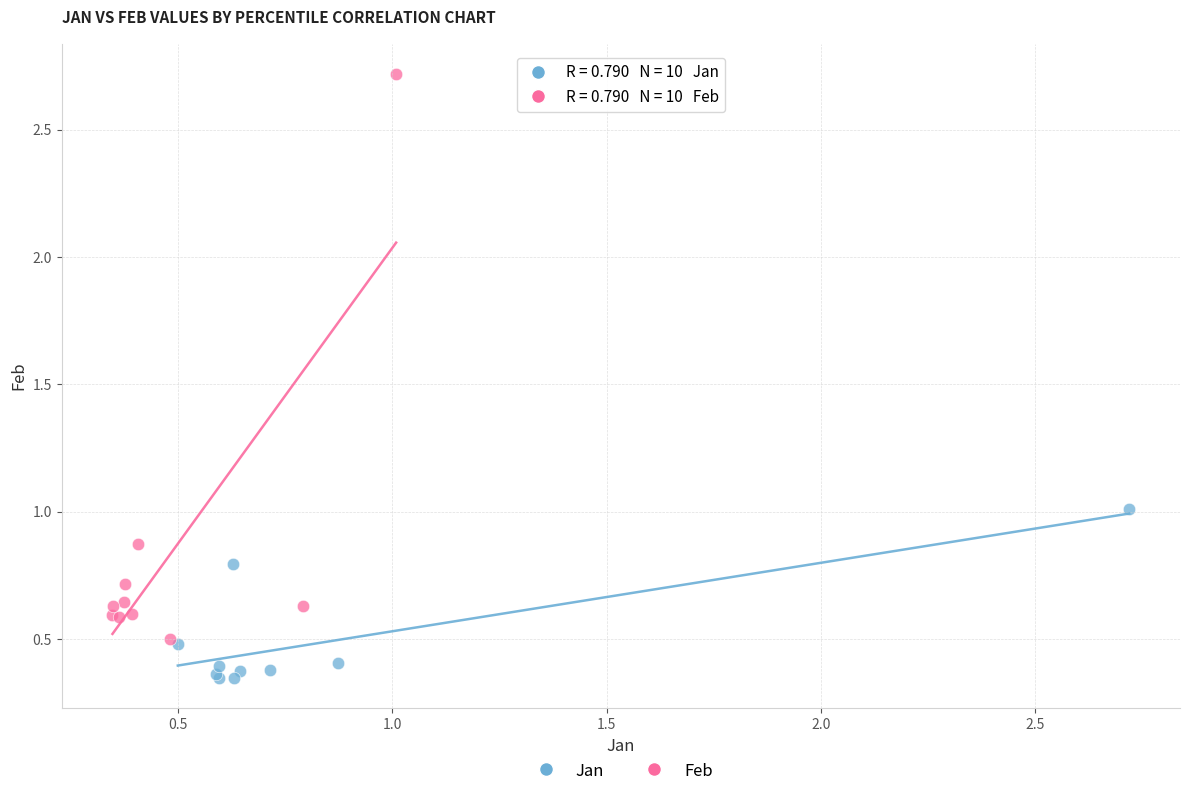

What are all the series names shown in the legend?

Jan, Feb